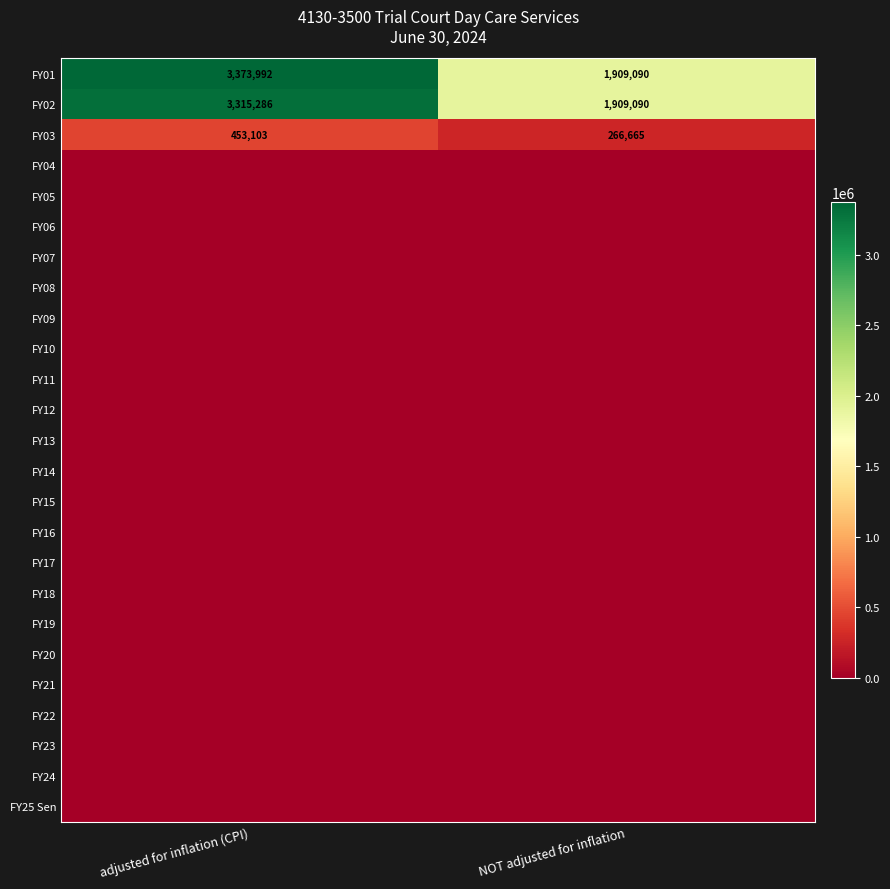

Between adjusted for inflation (CPI) and NOT adjusted for inflation, which is larger?

adjusted for inflation (CPI)